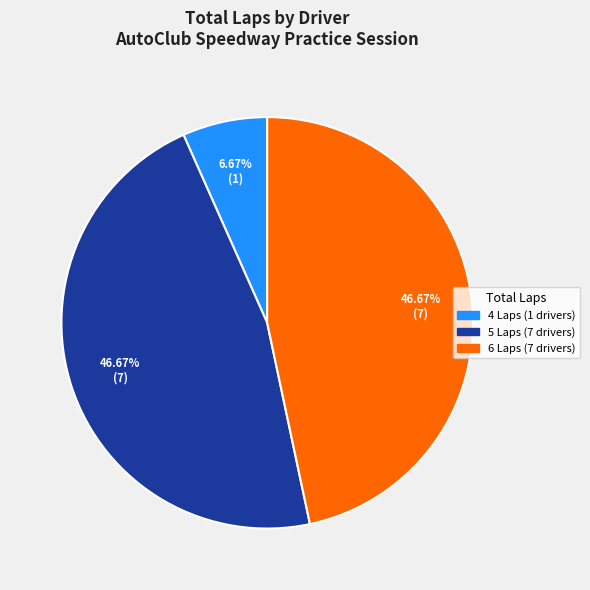

Is there any slice that represents more than half of the pie?

No